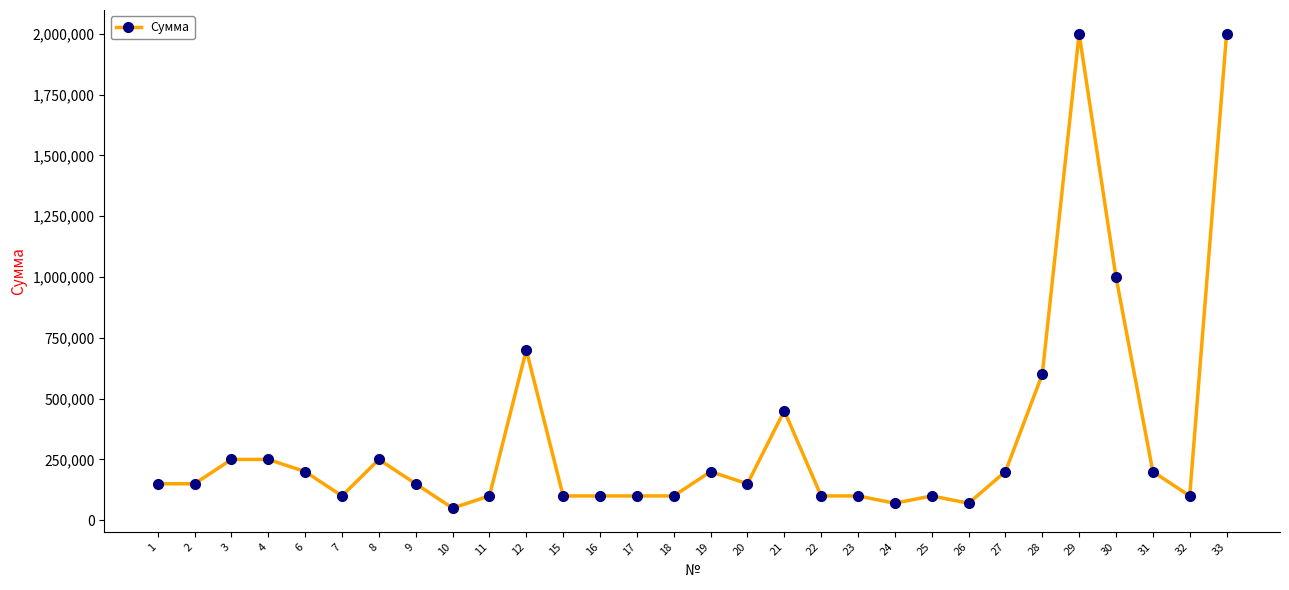

Which label corresponds to the smallest value in the chart?

10